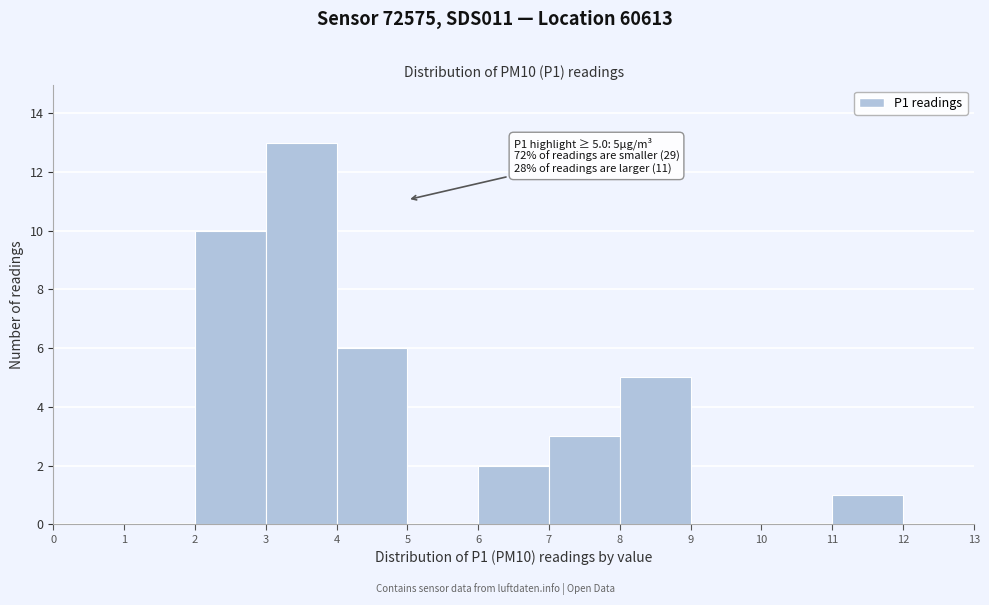

Over which range of the x-axis is the bar tallest?

3 to 4